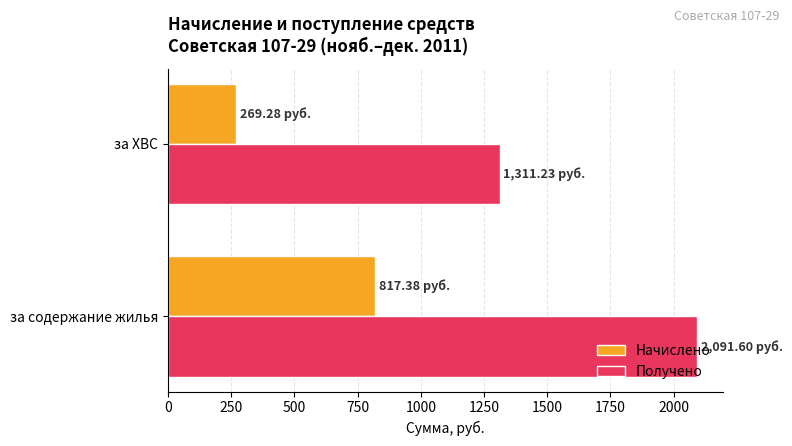

What is the maximum value shown in the chart?

2091.6